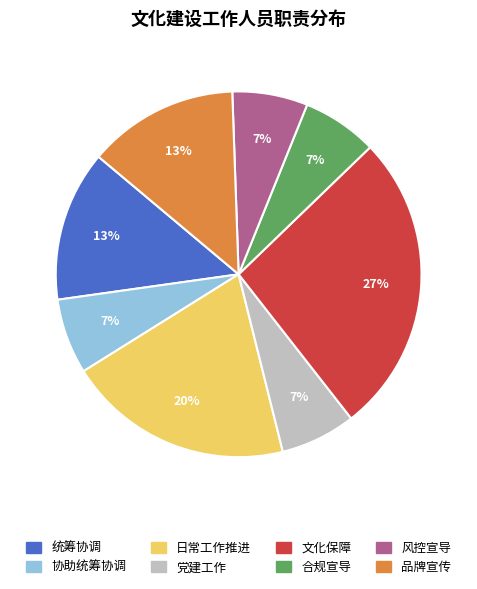

Combined, do 协助统筹协调 and 统筹协调 account for over 50%?

No